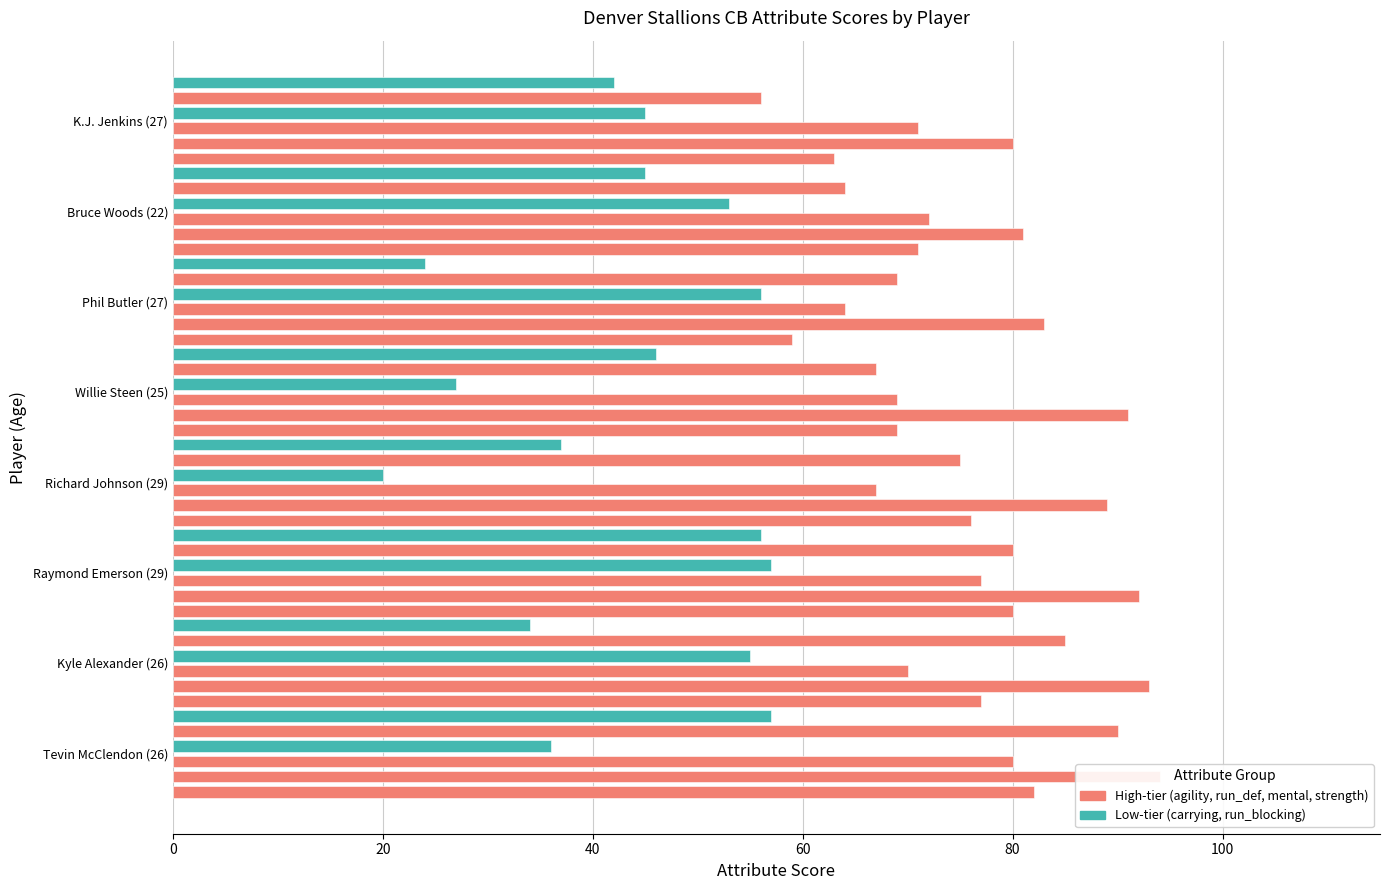

How many data points in strength are above 76?

3